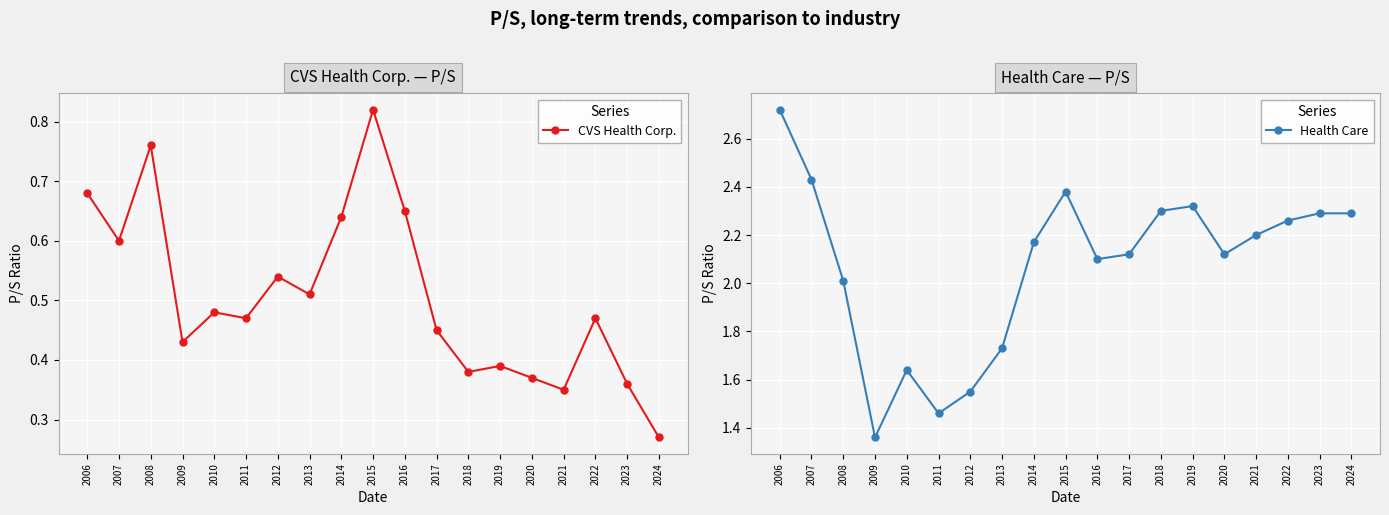

Reading left to right, what are all the values shown in this chart?

CVS Health Corp.: 2006=0.7	2007=0.6	2008=0.8	2009=0.4	2010=0.5	2011=0.5	2012=0.5	2013=0.5	2014=0.6	2015=0.8	2016=0.7	2017=0.5	2018=0.4	2019=0.4	2020=0.4	2021=0.3	2022=0.5	2023=0.4	2024=0.3
Health Care: 2006=2.7	2007=2.4	2008=2.0	2009=1.4	2010=1.6	2011=1.5	2012=1.6	2013=1.7	2014=2.2	2015=2.4	2016=2.1	2017=2.1	2018=2.3	2019=2.3	2020=2.1	2021=2.2	2022=2.3	2023=2.3	2024=2.3